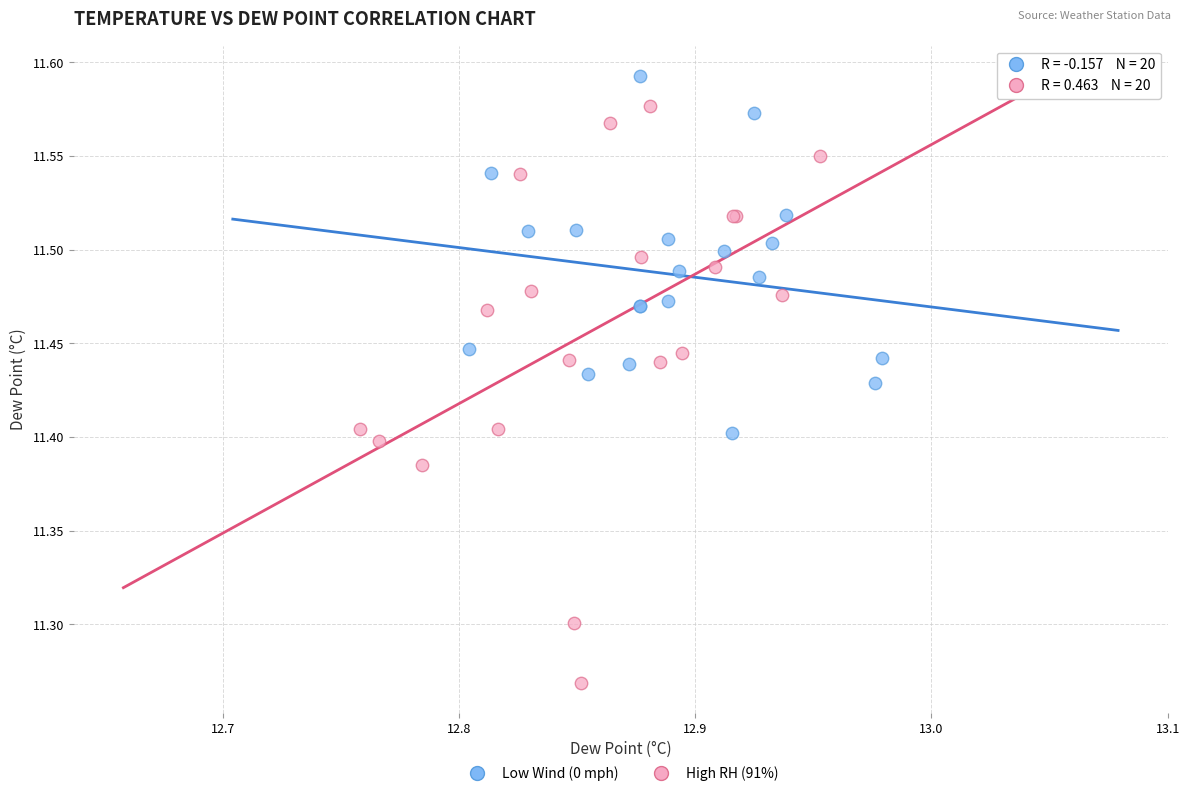

Which series contains the highest Y value?

Low Wind (0 mph)